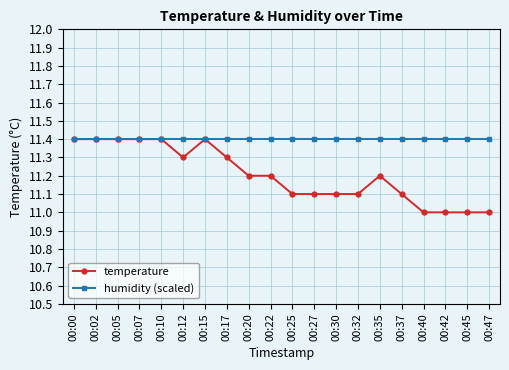

List the series in order of their overall mean, highest first.

humidity (scaled), temperature